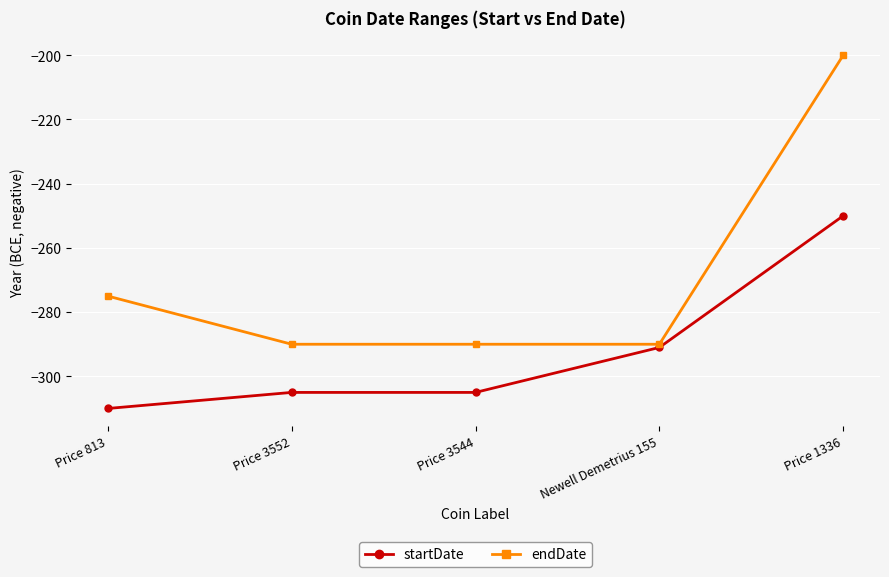

At which category is the sum across all series the highest?

Price 1336